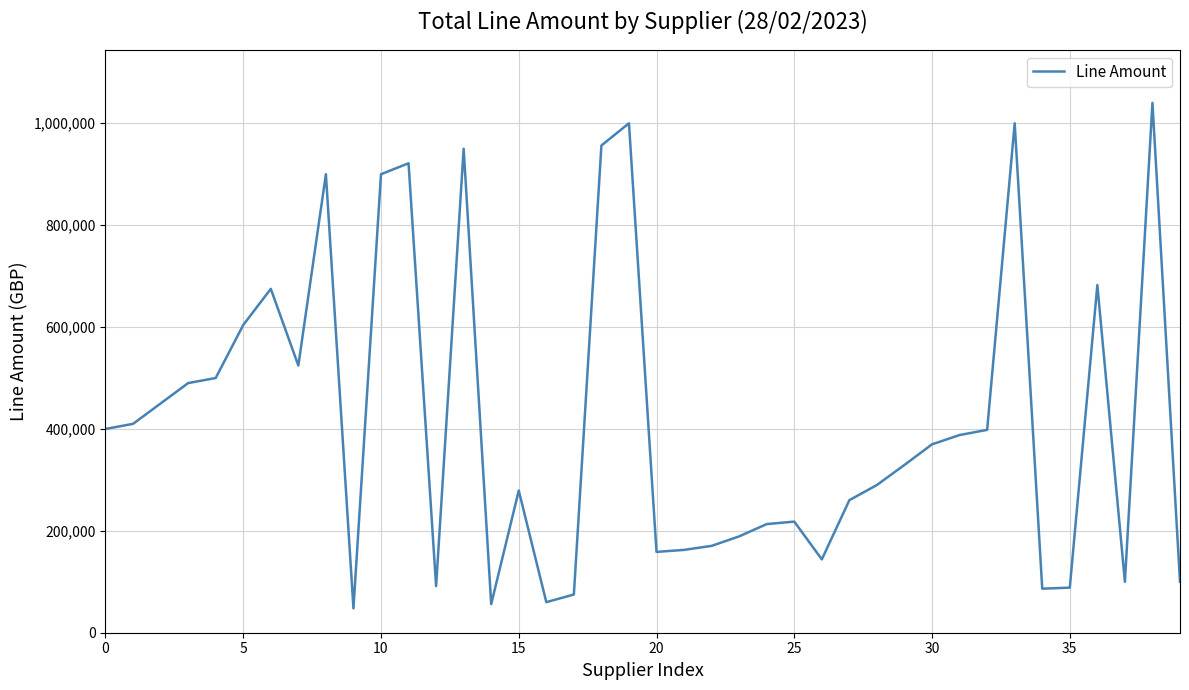

How many lines are shown in the chart?

1